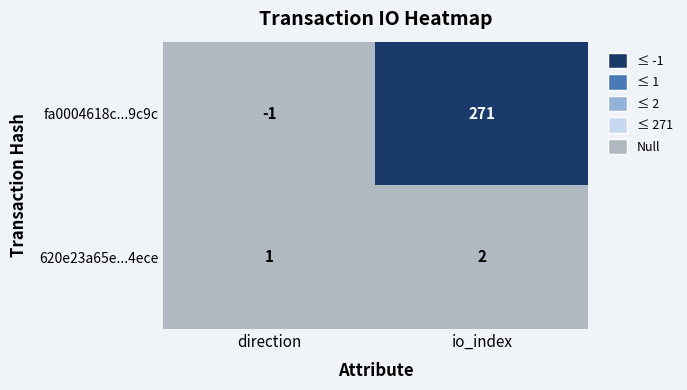

At which label does fa0004618c...9c9c reach its minimum?

direction